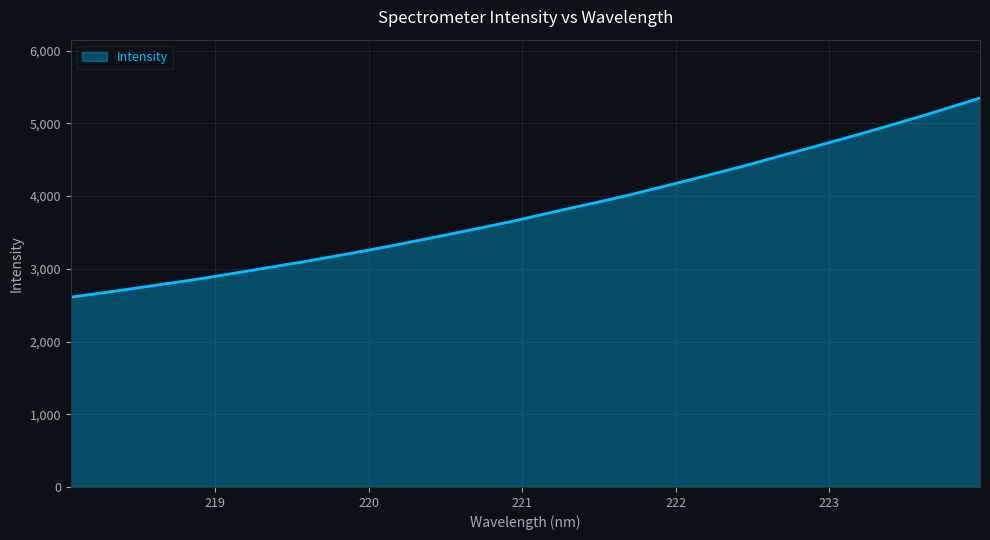

What is the difference between the maximum and minimum values?

2738.1